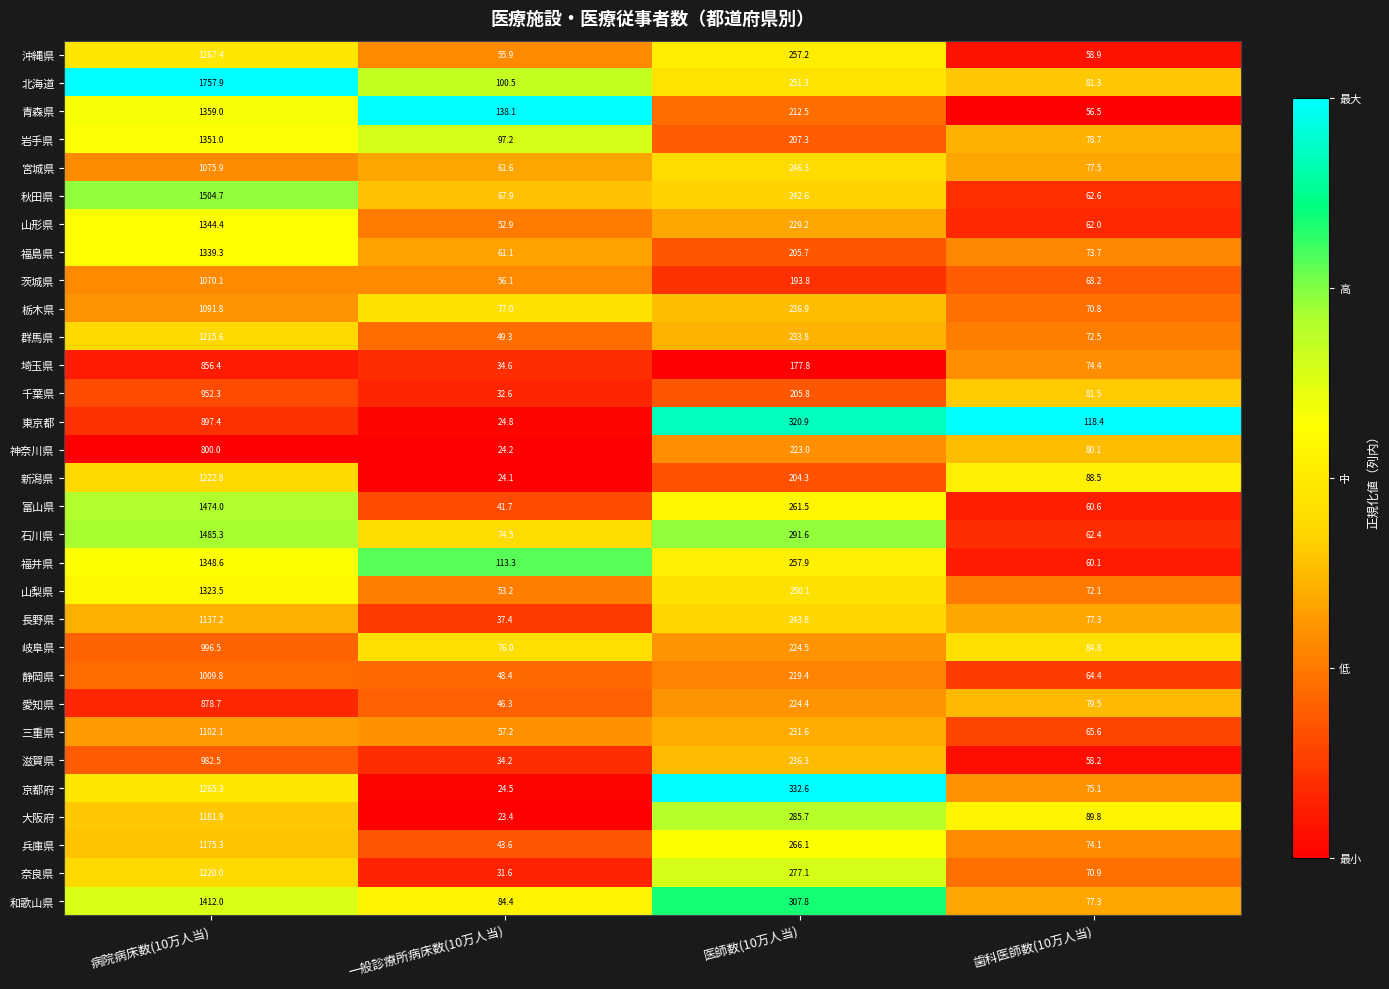

What is the greatest value displayed?

1757.9